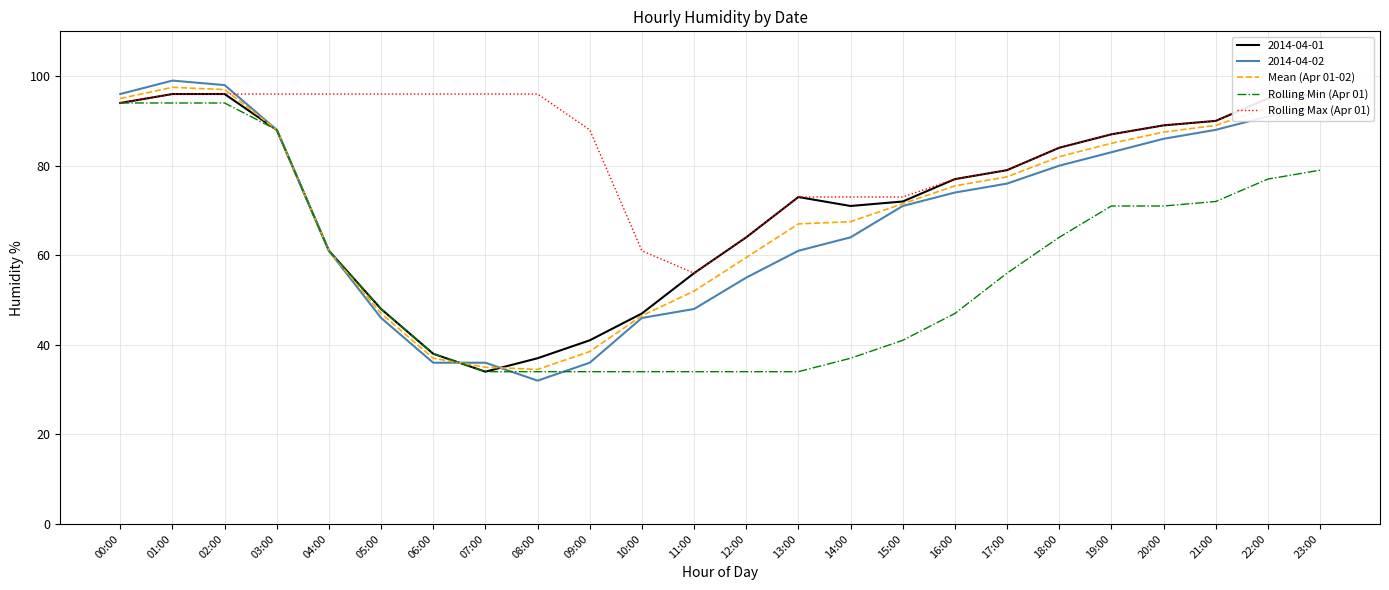

What is the label of the 5th point from the right?

19:00